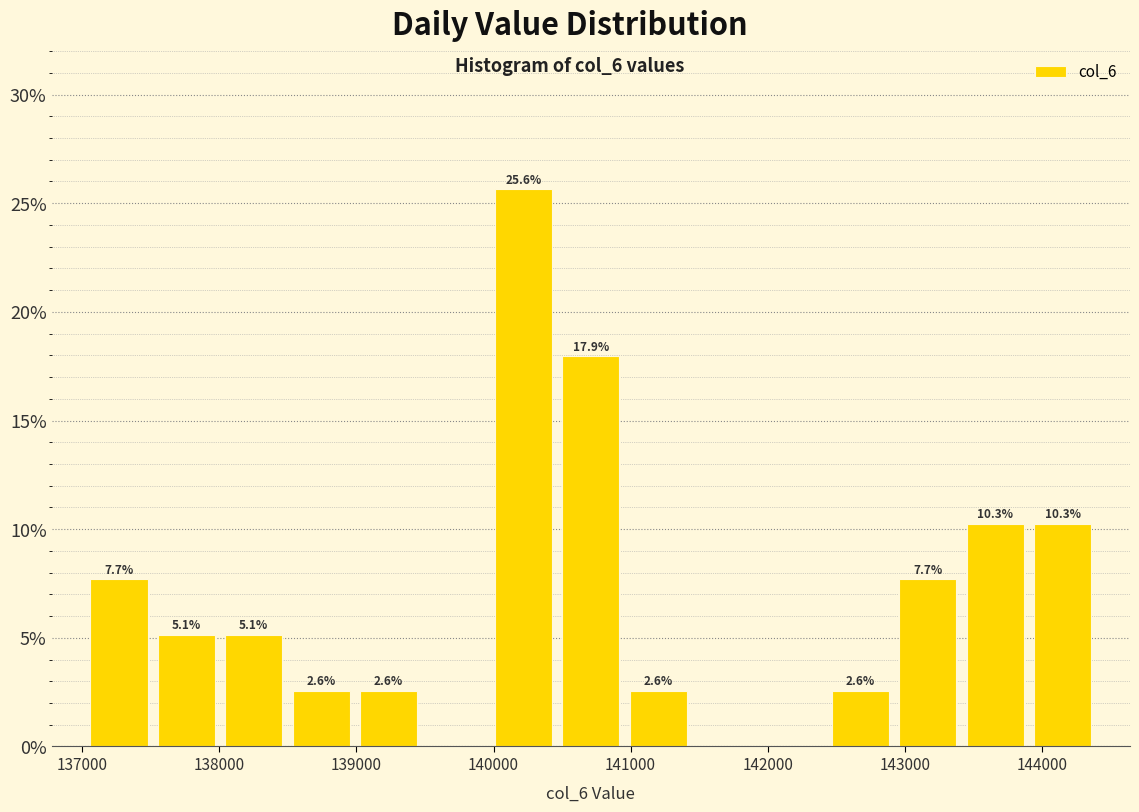

Over which range of the x-axis is the bar tallest?

140000 to 140500